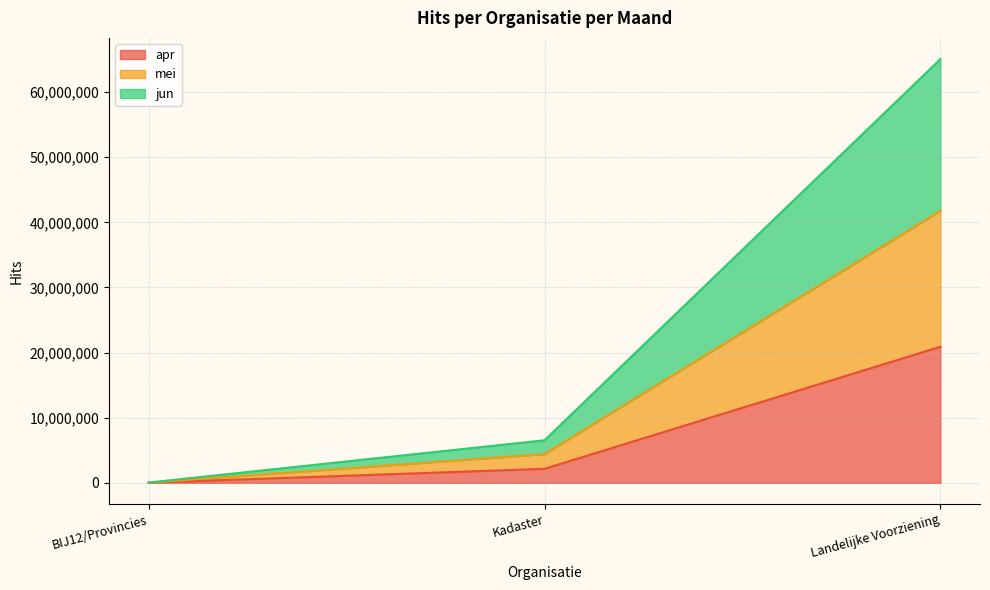

What are all the series names shown in the legend?

apr, mei, jun